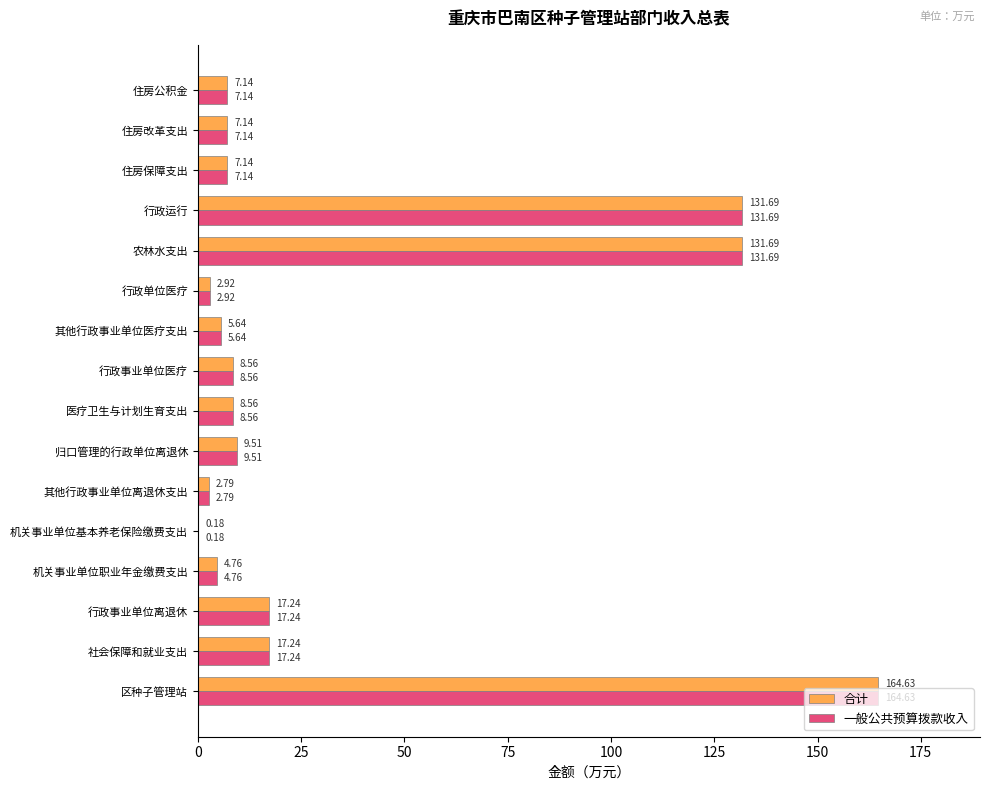

Which category has the highest value in the 一般公共预算拨款收入 series?

区种子管理站